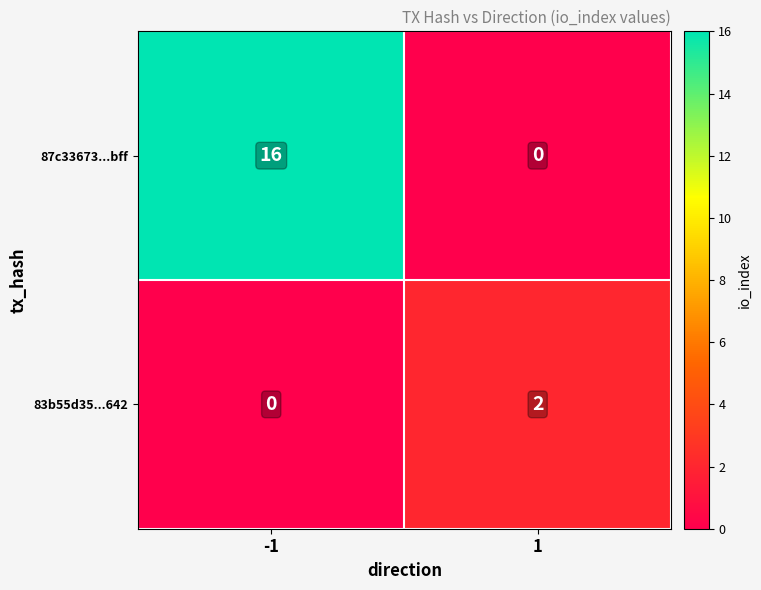

Between -1 and 1, which series saw the biggest shift?

87c33673...bff